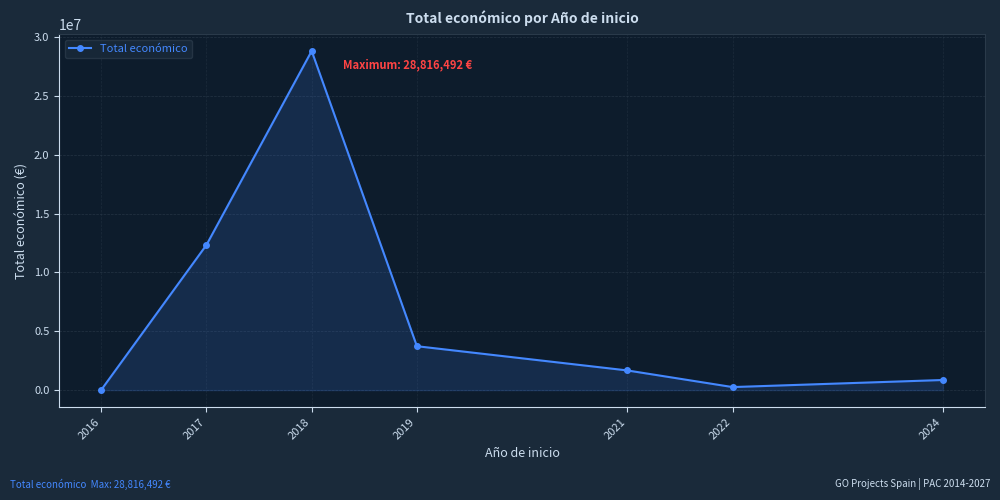

The value at 2019 is 881405. True or false?

False